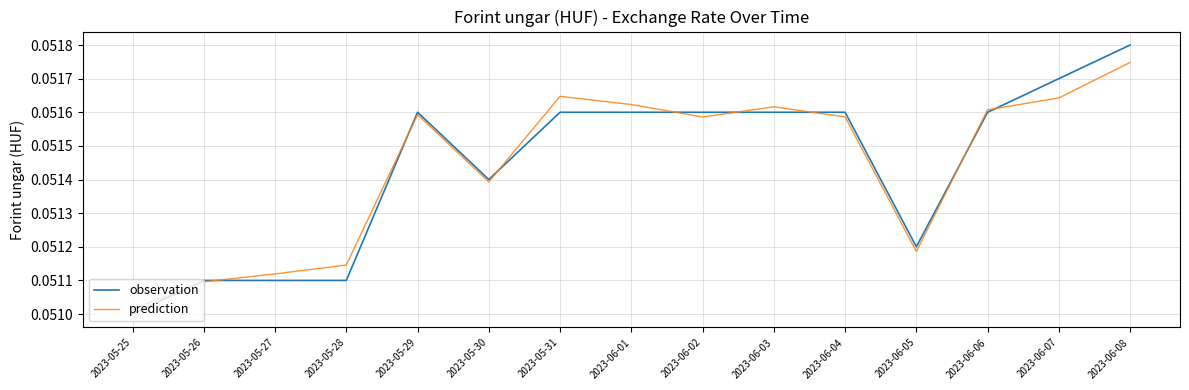

What position from the left is 2023-05-30?

6